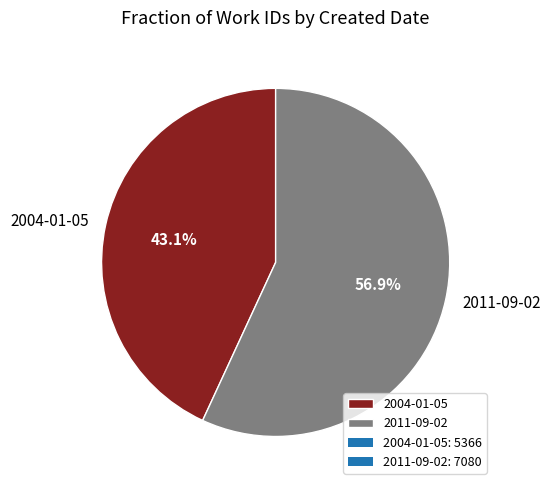

The 2011-09-02 slice represents 57% of the pie. True or false?

True